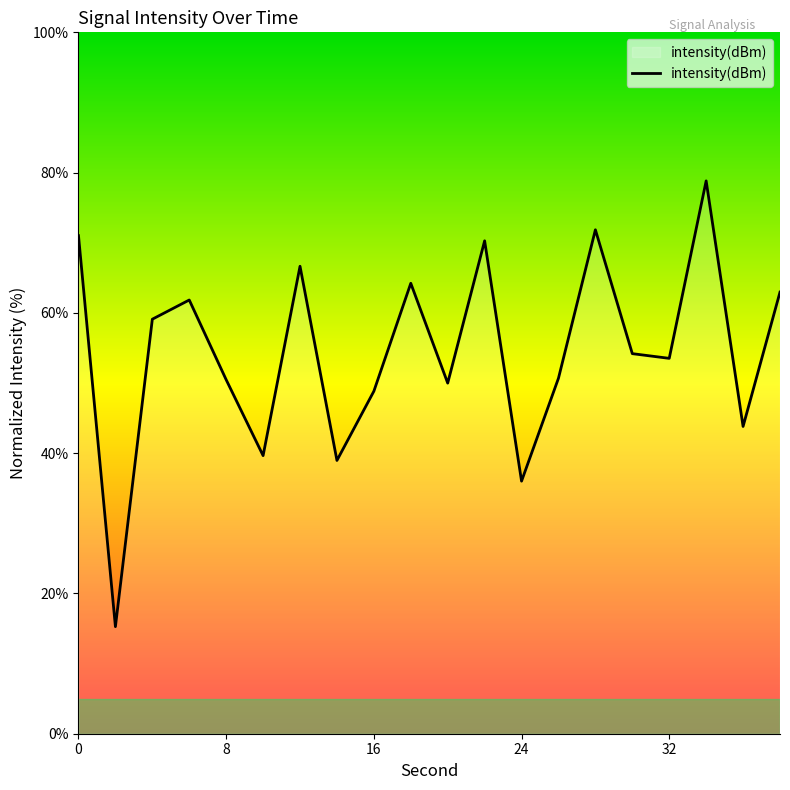

What is the greatest value displayed?

78.8